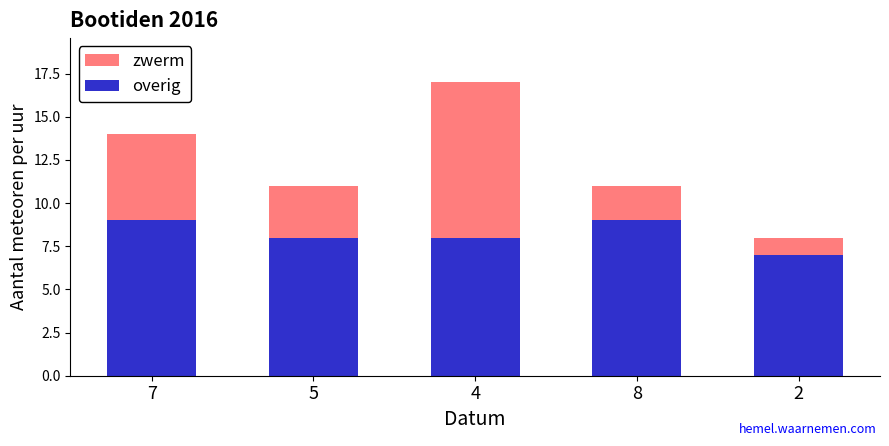

Reading left to right, transcribe the values for overig.

9	8	8	9	7